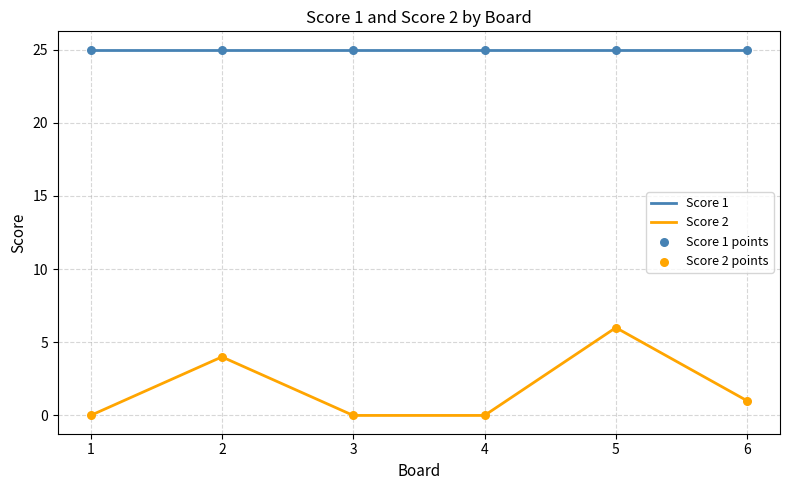

At how many categories does at least one series exceed 7?

6